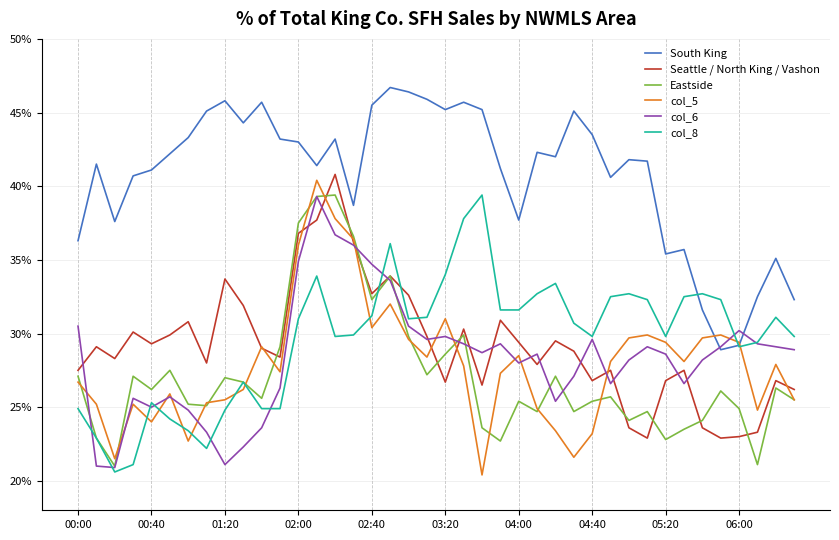

Which series has the largest total across all categories?

South King